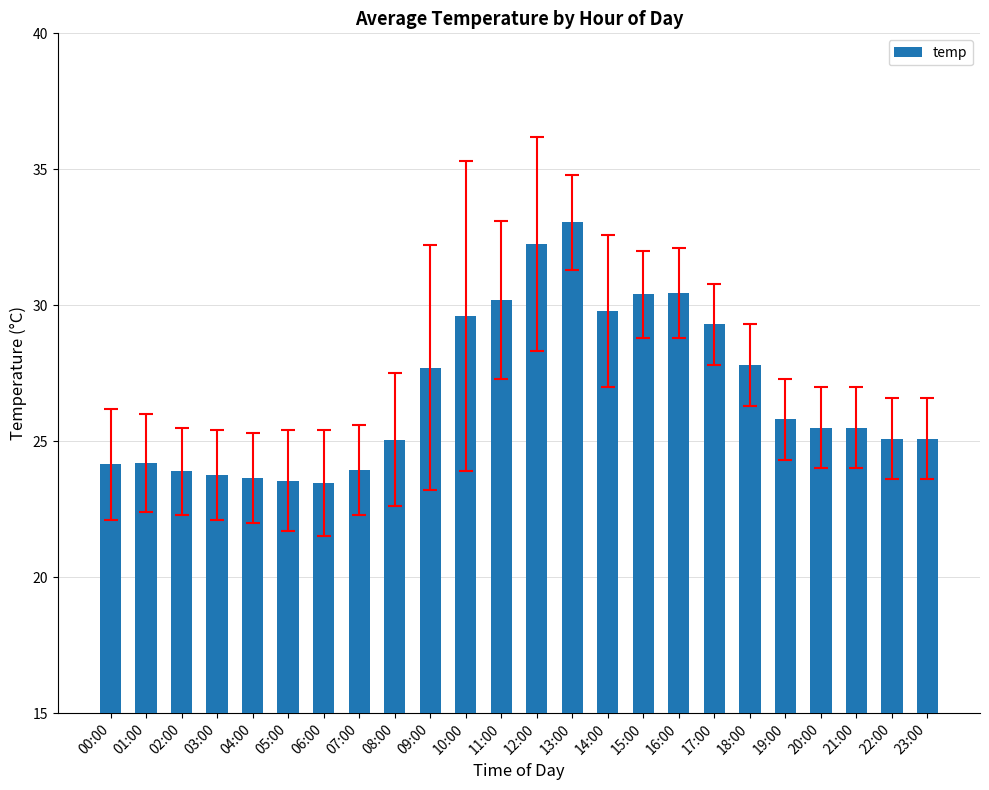

What is the label of the 17th bar from the right?

07:00